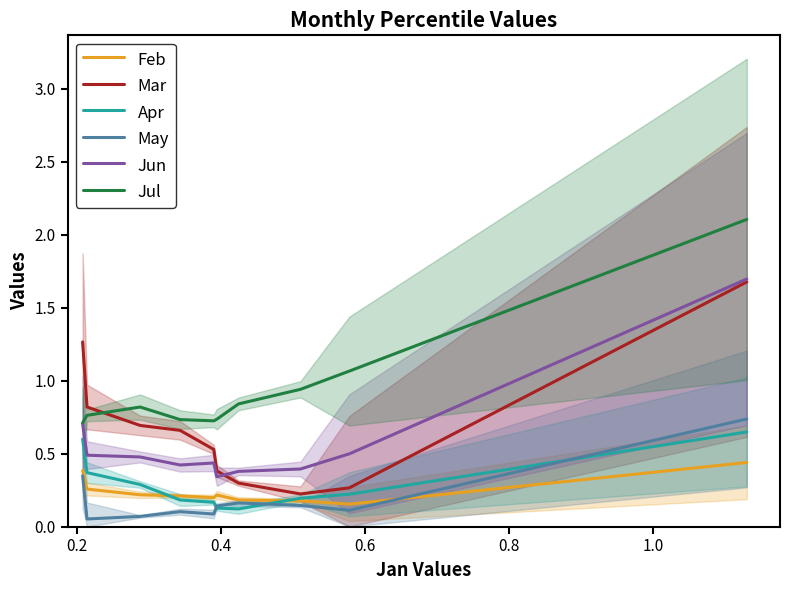

What is the difference between the maximum and minimum values in the Jul series?

1.4